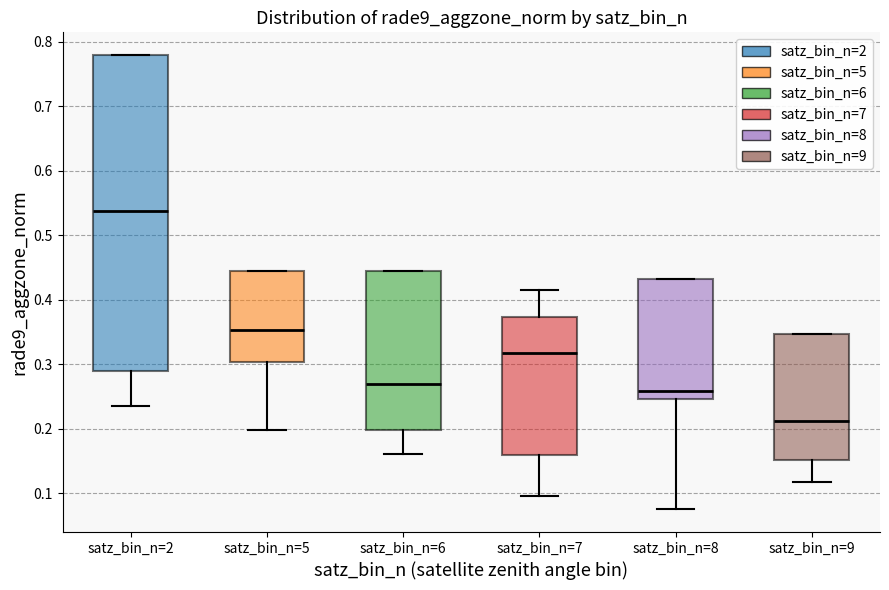

Comparing the boxes themselves (not the whiskers), which one is the tallest?

satz_bin_n=2